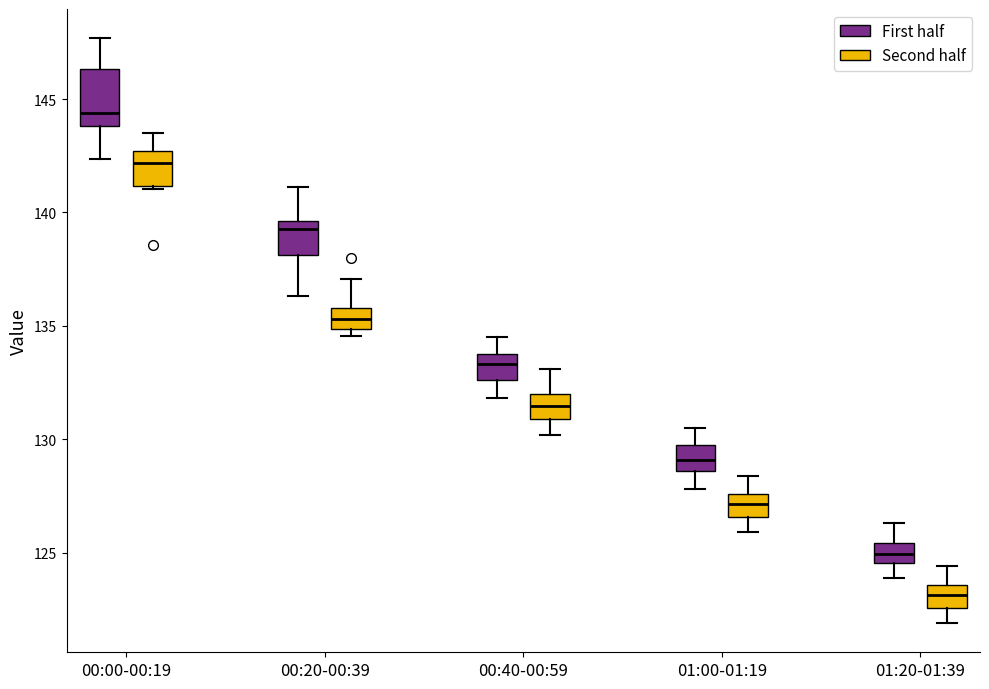

Reading left to right, transcribe this box plot: for each box, give where its median line is, the range the box spans, and where its two whiskers end, as read against the y-axis. The values are not printed on the chart, so give them approximately, as read against the axis.

00:00-00:19 (First half): median 144.5, box 144.0 to 146.5, whiskers 142.5 to 147.5
00:00-00:19 (Second half): median 142.0, box 141.0 to 142.5, whiskers 141.0 to 143.5
00:20-00:39 (First half): median 139.5 (just below the box's upper edge), box 138.0 to 139.5, whiskers 136.5 to 141.0
00:20-00:39 (Second half): median 135.5, box 135.0 to 136.0, whiskers 134.5 to 137.0
00:40-00:59 (First half): median 133.5, box 132.5 to 134.0, whiskers 132.0 to 134.5
00:40-00:59 (Second half): median 131.5, box 131.0 to 132.0, whiskers 130.0 to 133.0
01:00-01:19 (First half): median 129.0, box 128.5 to 130.0, whiskers 128.0 to 130.5
01:00-01:19 (Second half): median 127.0, box 126.5 to 127.5, whiskers 126.0 to 128.5
01:20-01:39 (First half): median 125.0, box 124.5 to 125.5, whiskers 124.0 to 126.5
01:20-01:39 (Second half): median 123.0, box 122.5 to 123.5, whiskers 122.0 to 124.5